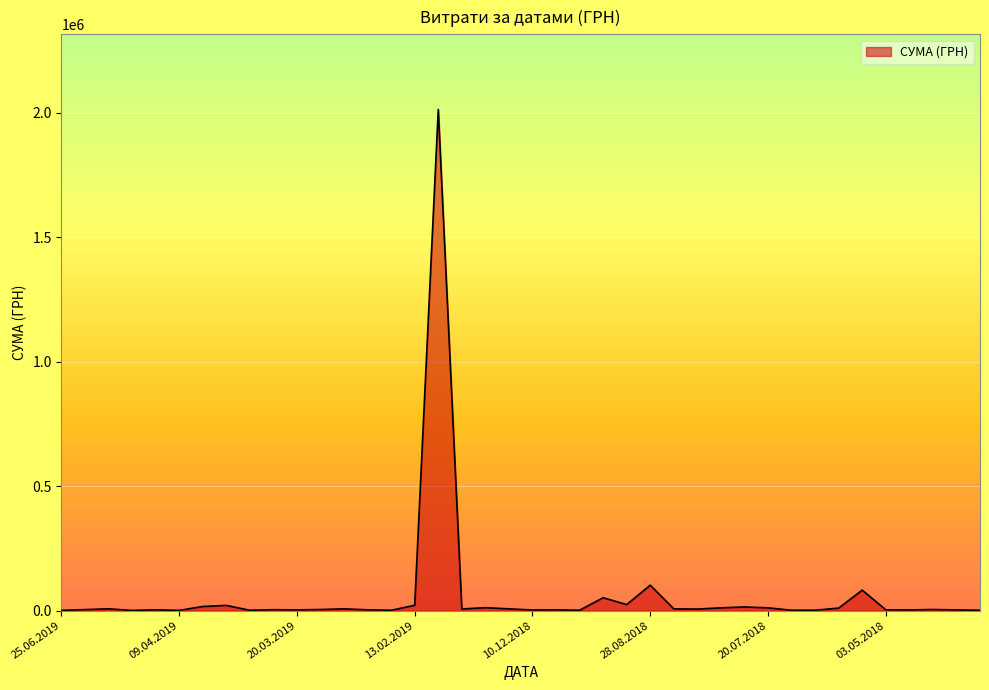

What is the maximum value shown in the chart?

2013297.8